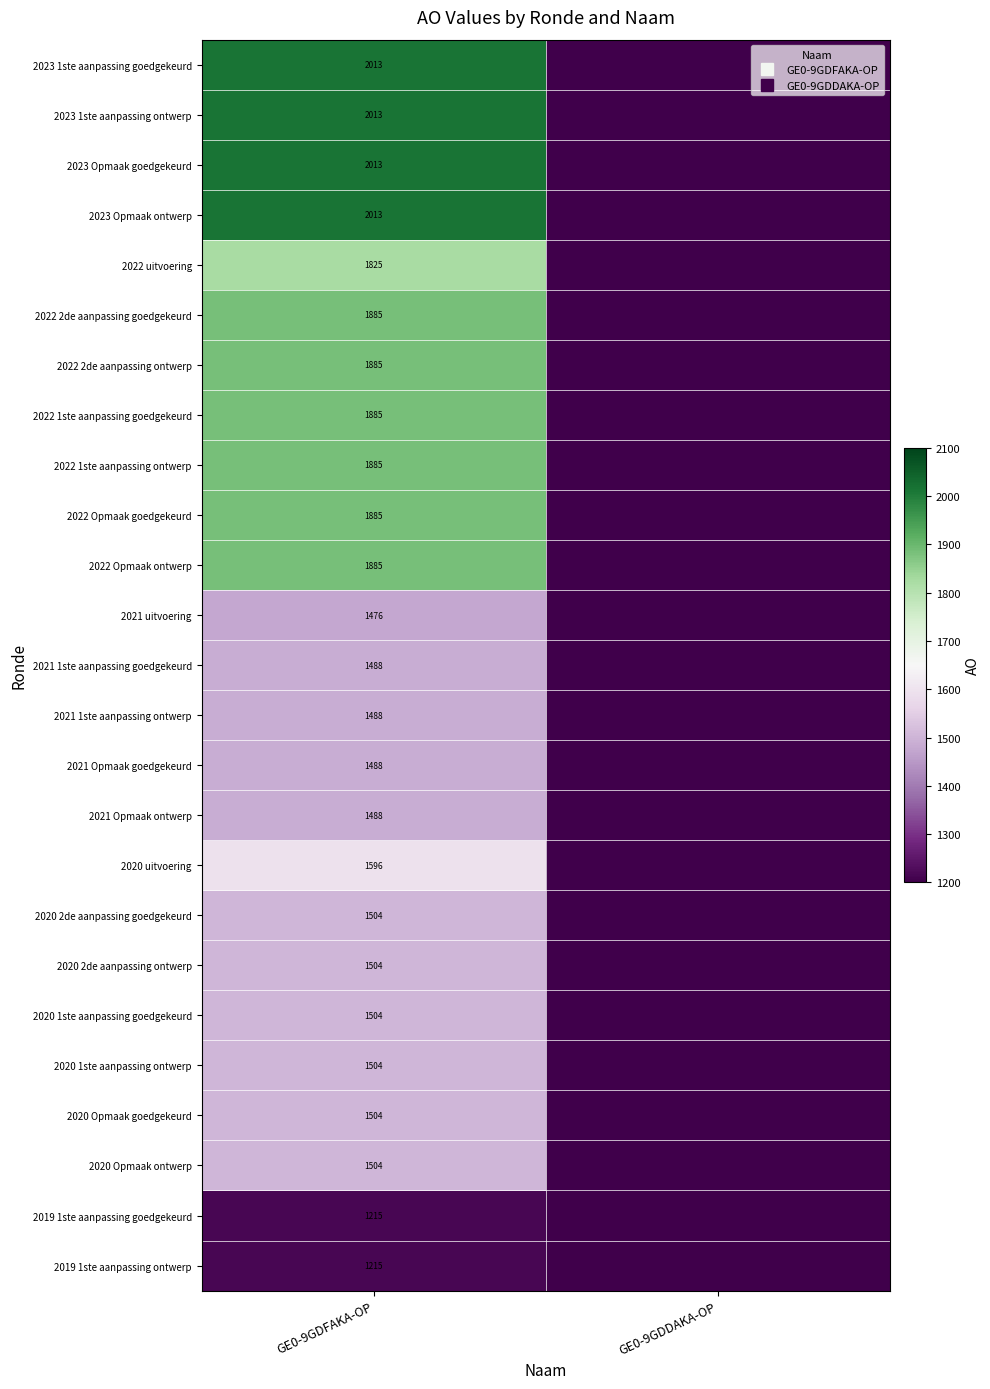

Is it true that 2022 1ste aanpassing goedgekeurd equals 0 at GE0-9GDDAKA-OP?

True